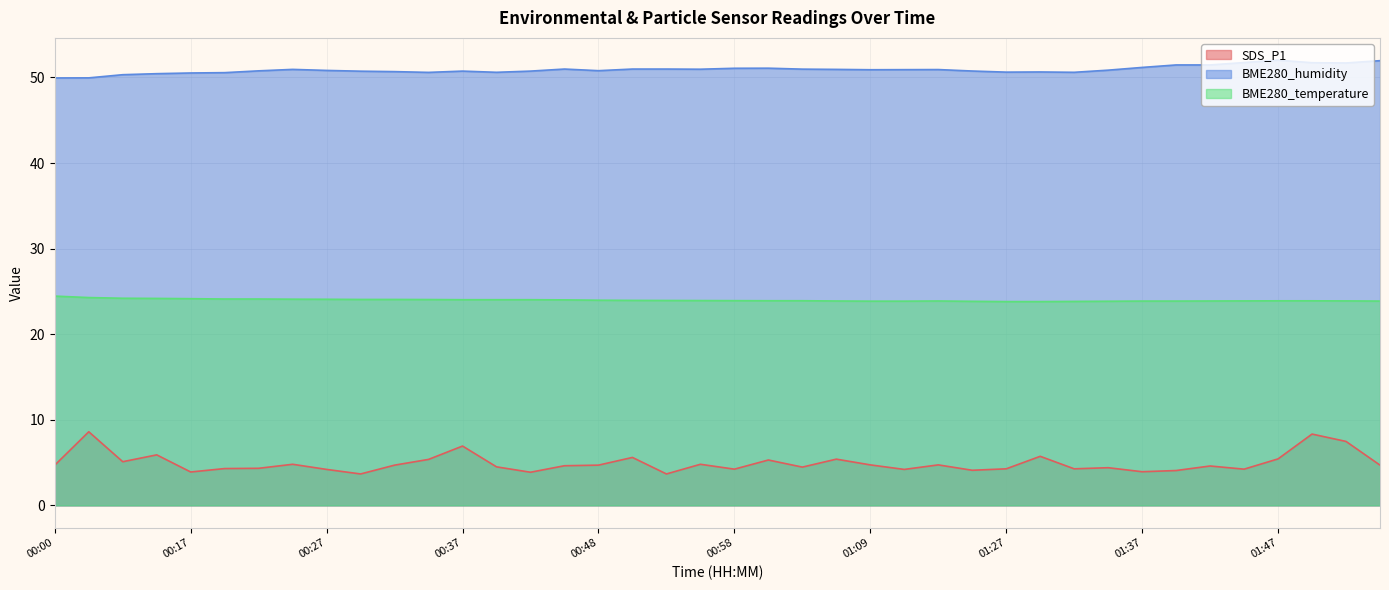

Is the value of BME280_humidity at 01:34 greater than the value of SDS_P1 at 00:37?

Yes